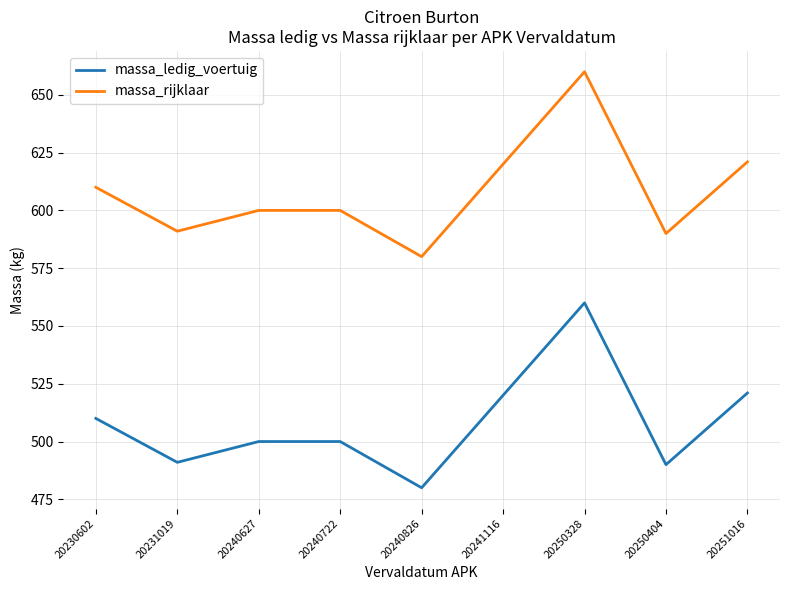

Which series has the largest total across all categories?

massa_rijklaar